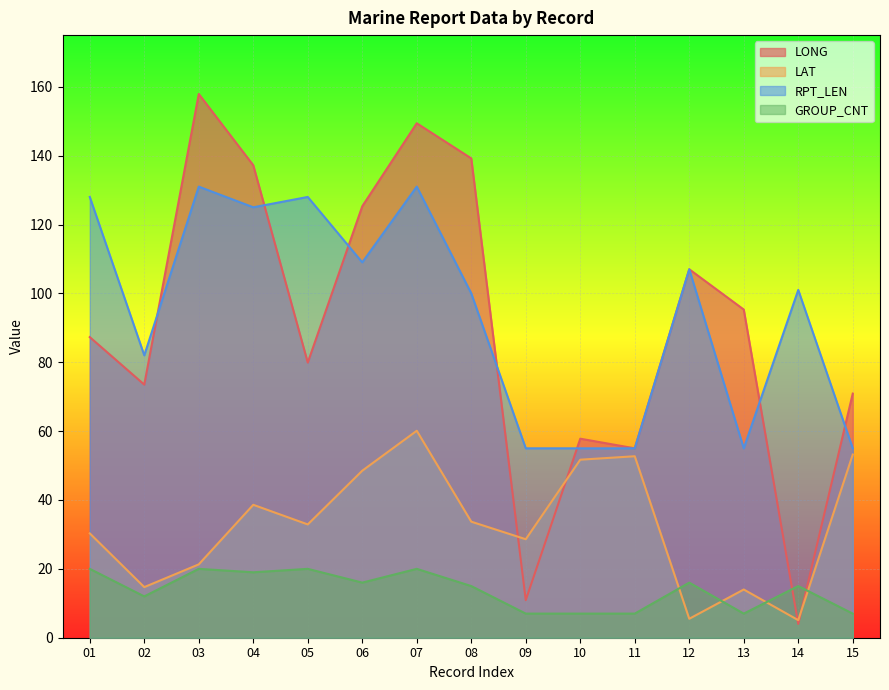

Is the value of LAT at 08 greater than the value of LONG at 01?

No